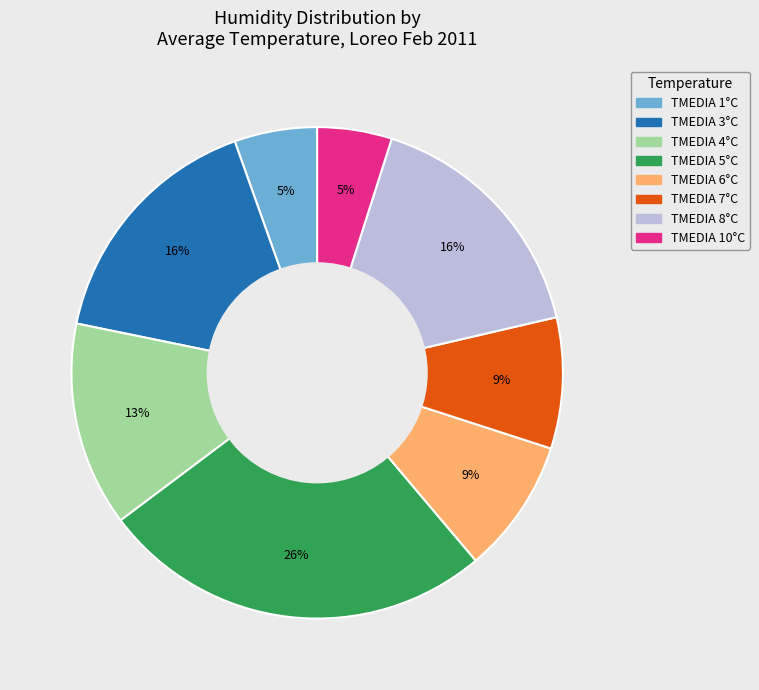

Does any single category account for the majority?

No